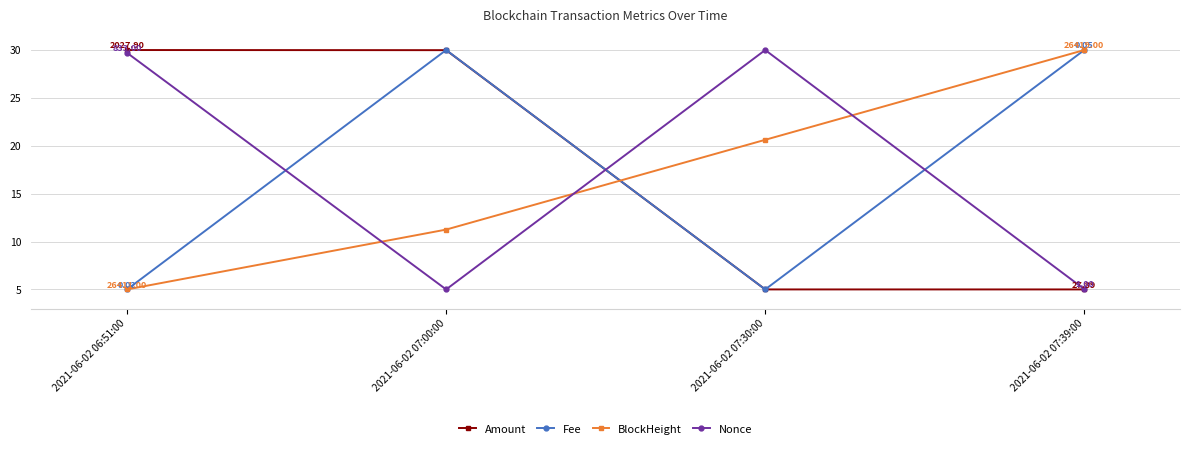

At which category does Fee reach its first local valley?

2021-06-02 07:30:00